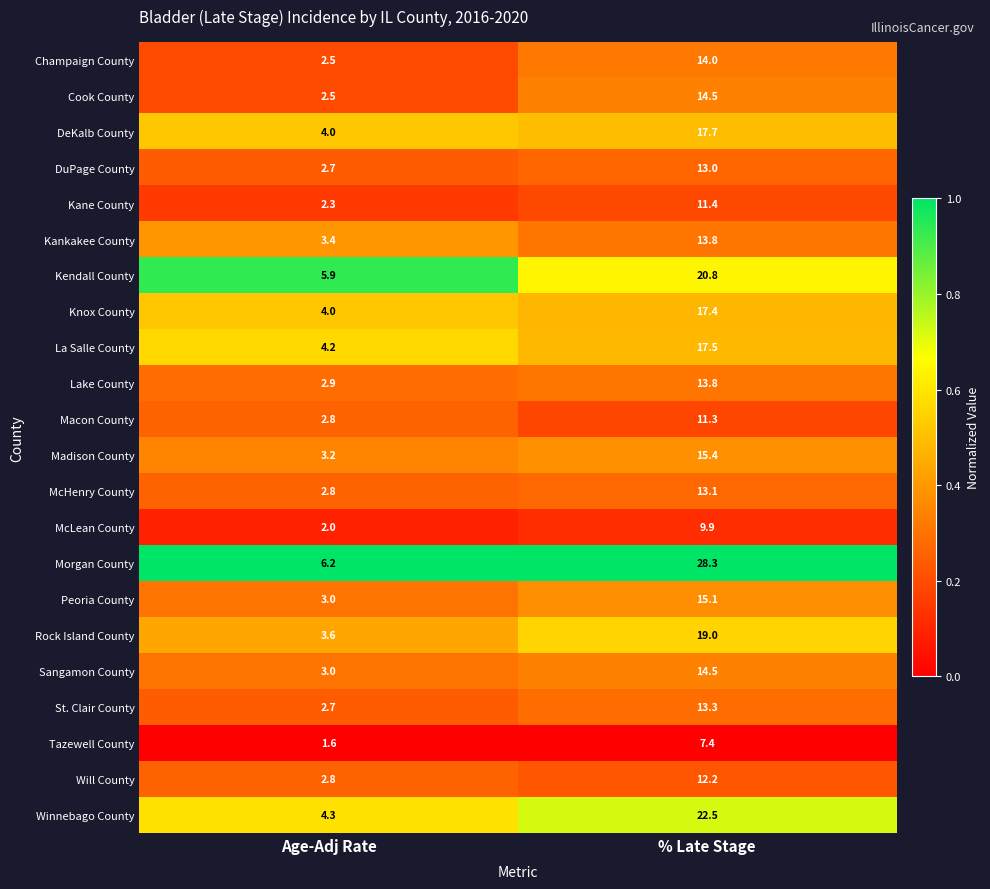

At which label does Lake County first exceed 13?

% Late Stage